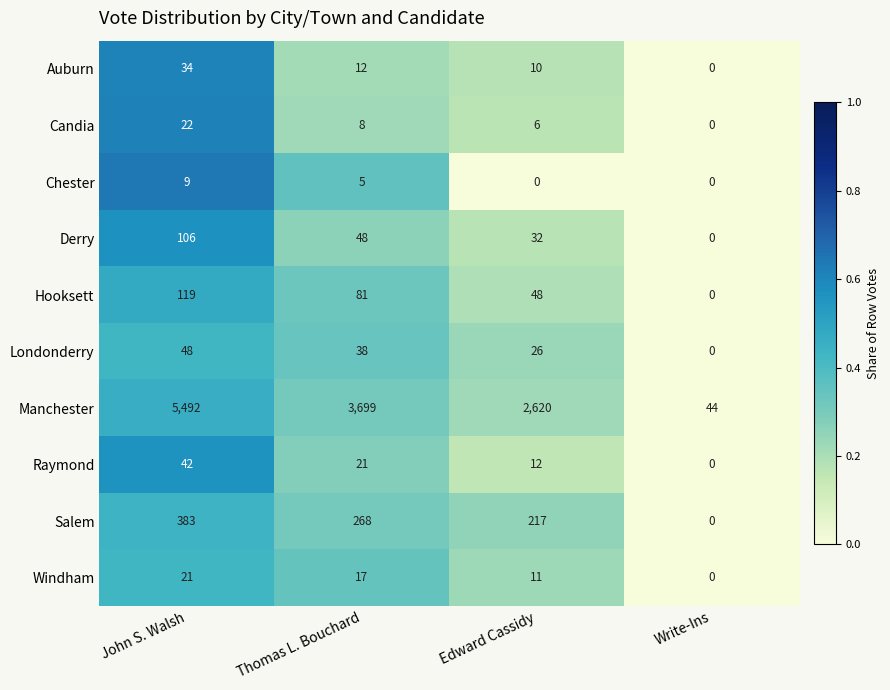

Which category has the highest value in the Chester series?

John S. Walsh